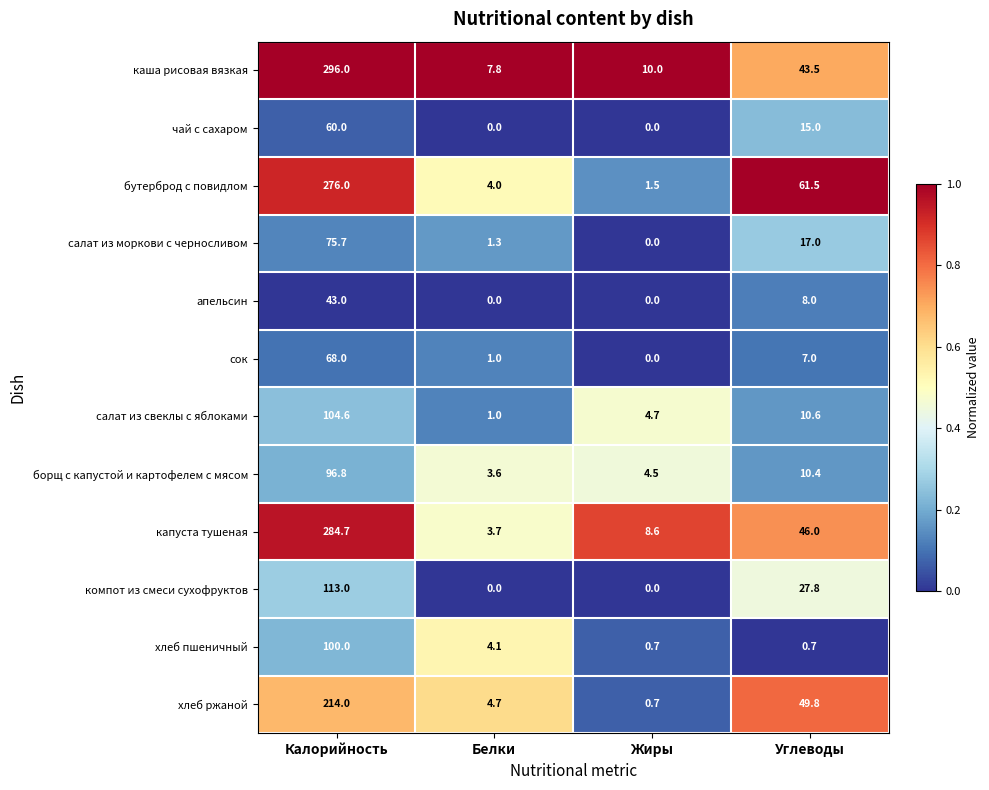

Which series has the largest total across all categories?

каша рисовая вязкая